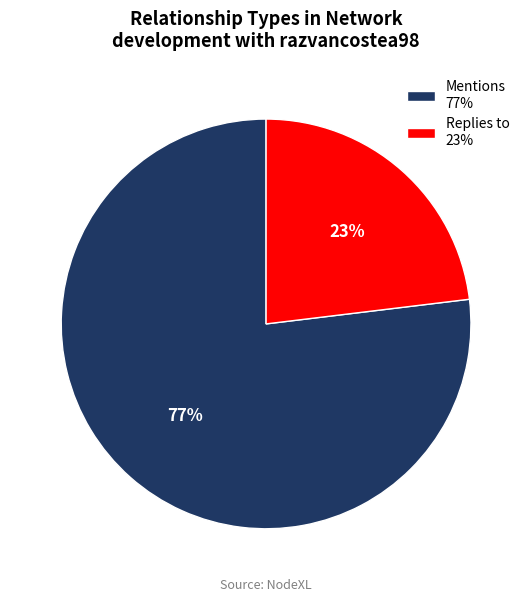

To the nearest percent, what portion does Mentions represent?

77%